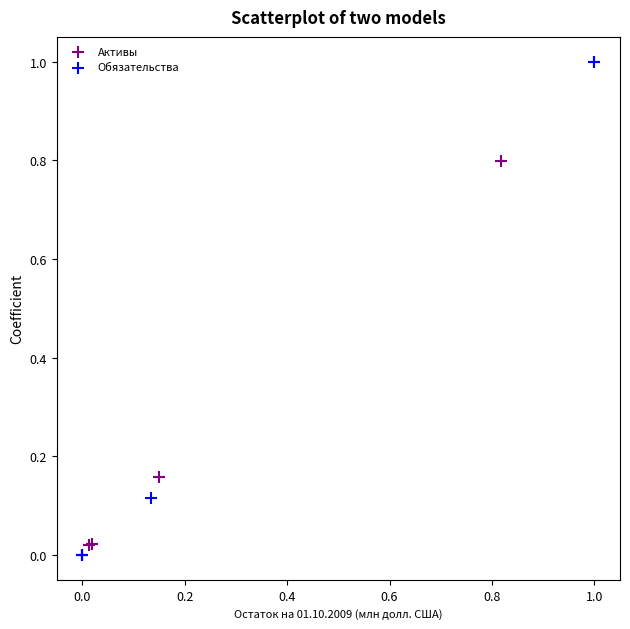

Which series has the largest Y range (max minus min)?

Обязательства